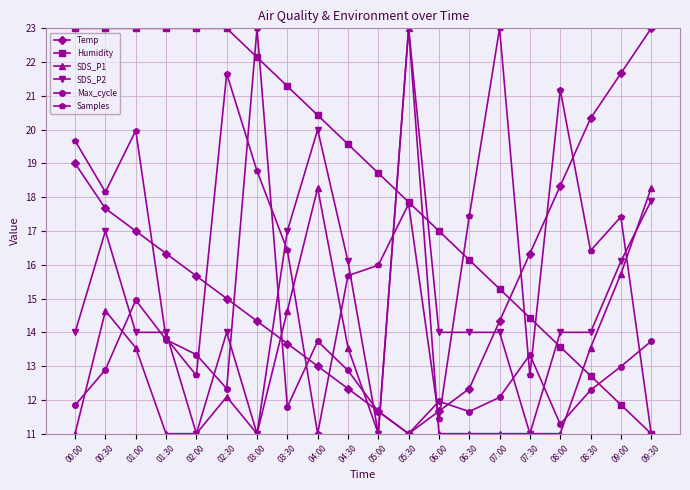

True or false: SDS_P2 has a value of 24.2 at 02:30.

False